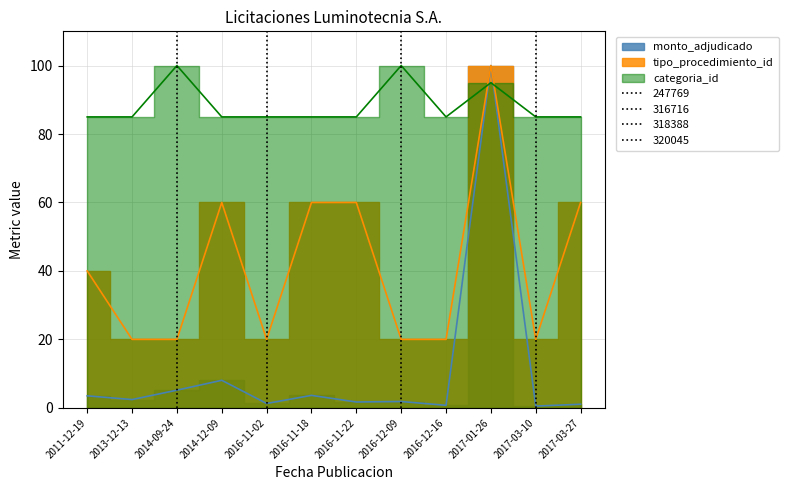

Reading right to left, what are all the values shown in this chart?

monto_adjudicado: 2017-03-27=1.1	2017-03-10=0.5	2017-01-26=100.0	2016-12-16=0.7	2016-12-09=1.9	2016-11-22=1.7	2016-11-18=3.6	2016-11-02=1.3	2014-12-09=8.1	2014-09-24=5.2	2013-12-13=2.4	2011-12-19=3.5
tipo_procedimiento_id: 2017-03-27=60.0	2017-03-10=20.0	2017-01-26=100.0	2016-12-16=20.0	2016-12-09=20.0	2016-11-22=60.0	2016-11-18=60.0	2016-11-02=20.0	2014-12-09=60.0	2014-09-24=20.0	2013-12-13=20.0	2011-12-19=40.0
categoria_id: 2017-03-27=85.0	2017-03-10=85.0	2017-01-26=95.0	2016-12-16=85.0	2016-12-09=100.0	2016-11-22=85.0	2016-11-18=85.0	2016-11-02=85.0	2014-12-09=85.0	2014-09-24=100.0	2013-12-13=85.0	2011-12-19=85.0